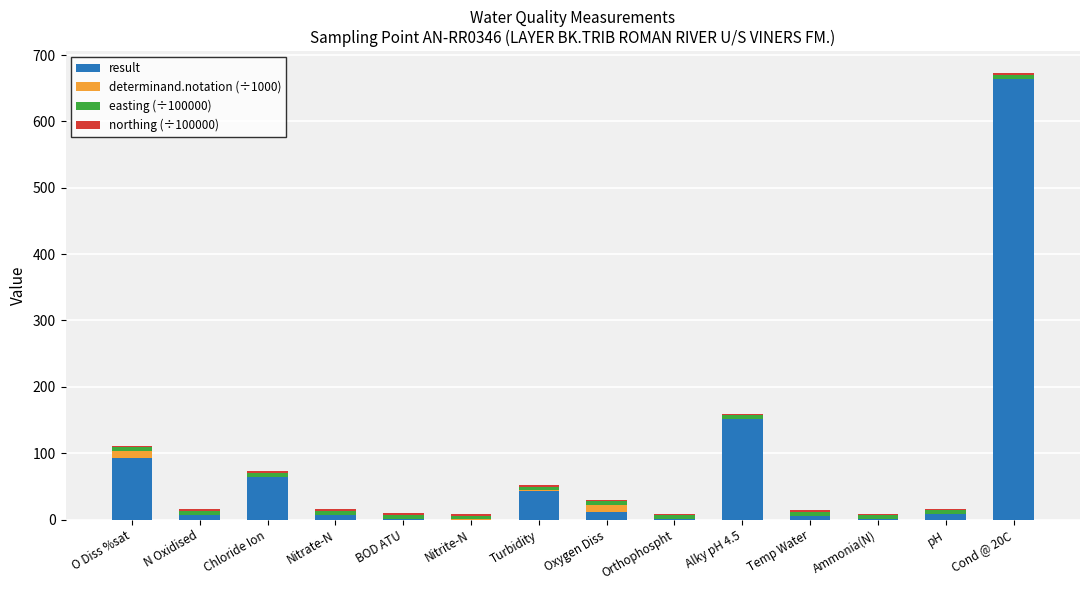

What is the sum of all result values?

1057.8